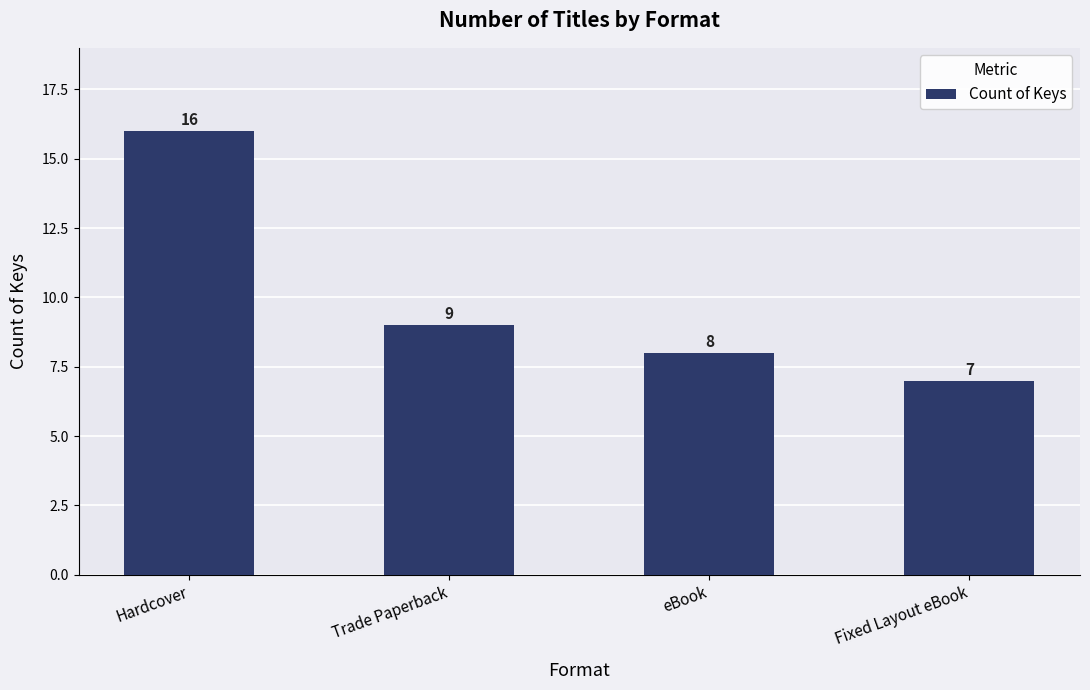

How many series are shown in this chart?

1